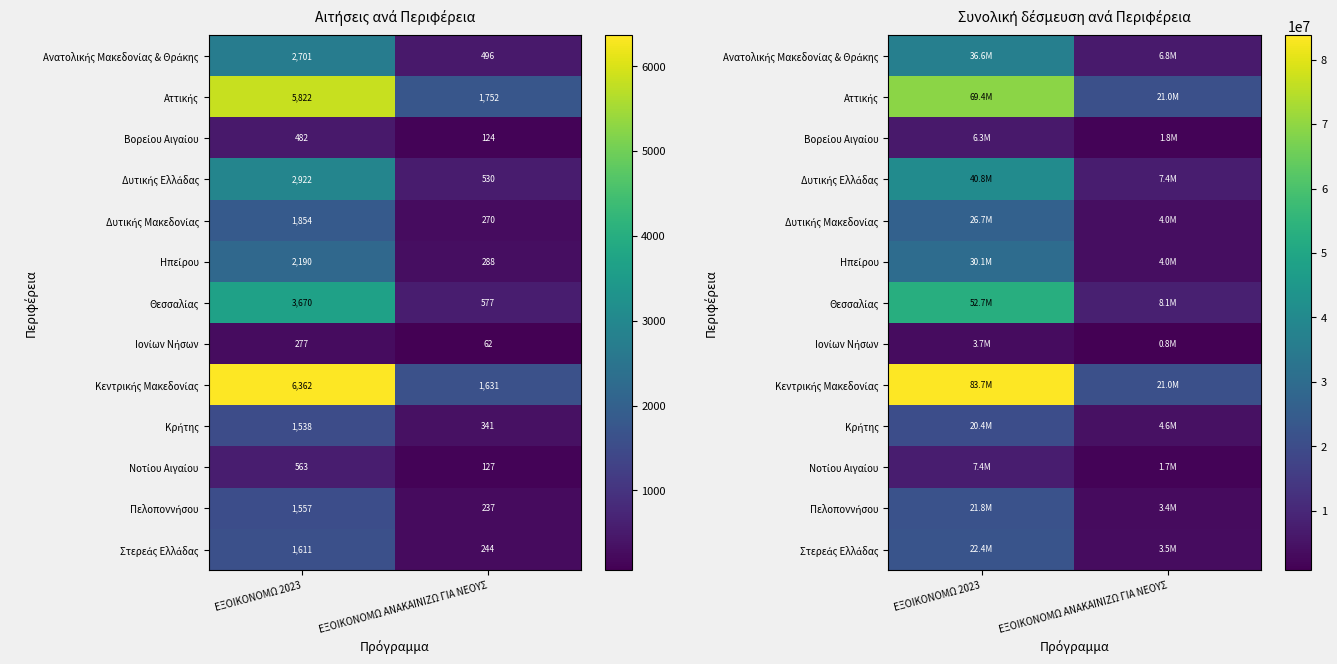

At ΕΞΟΙΚΟΝΟΜΩ 2023, list the series in order from largest to smallest.

Κεντρικής Μακεδονίας, Αττικής, Θεσσαλίας, Δυτικής Ελλάδας, Ανατολικής Μακεδονίας & Θράκης, Ηπείρου, Δυτικής Μακεδονίας, Στερεάς Ελλάδας, Πελοποννήσου, Κρήτης, Νοτίου Αιγαίου, Βορείου Αιγαίου, Ιονίων Νήσων